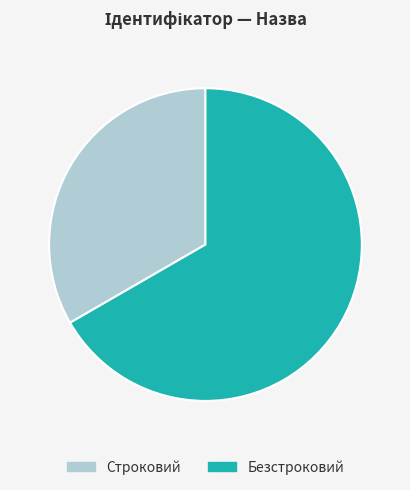

How many segments does this pie chart have?

2